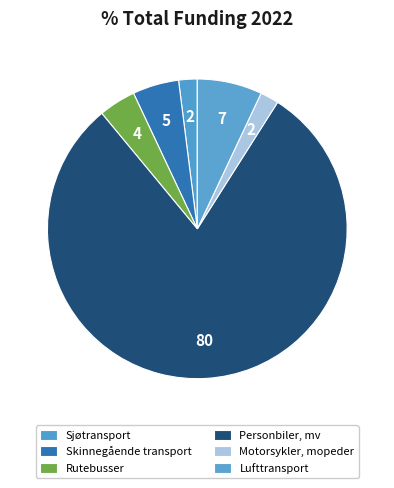

To the nearest percent, what is the difference between the largest and smallest slice percentages?

78%